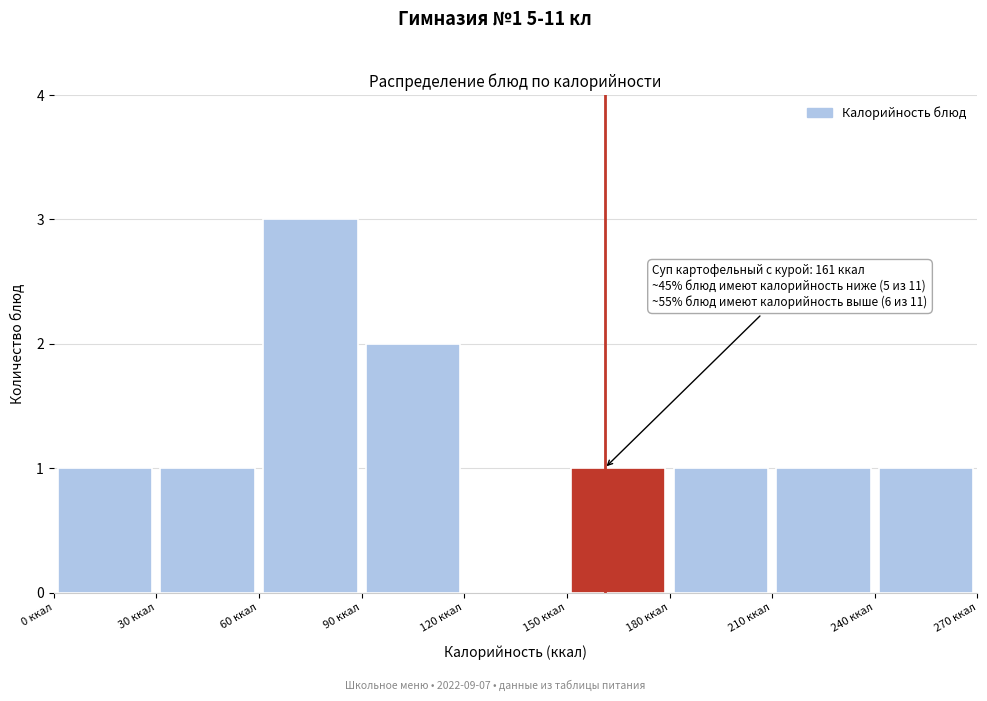

Over which range of the x-axis is the bar tallest?

60 to 90